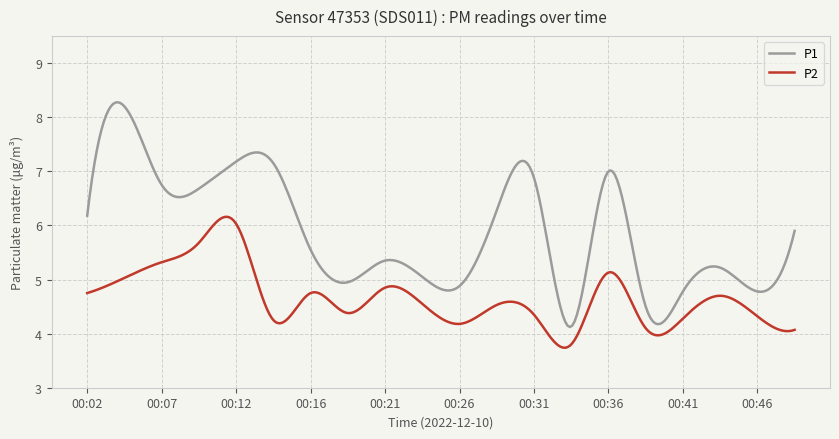

Which series has the largest range (max minus min)?

P1